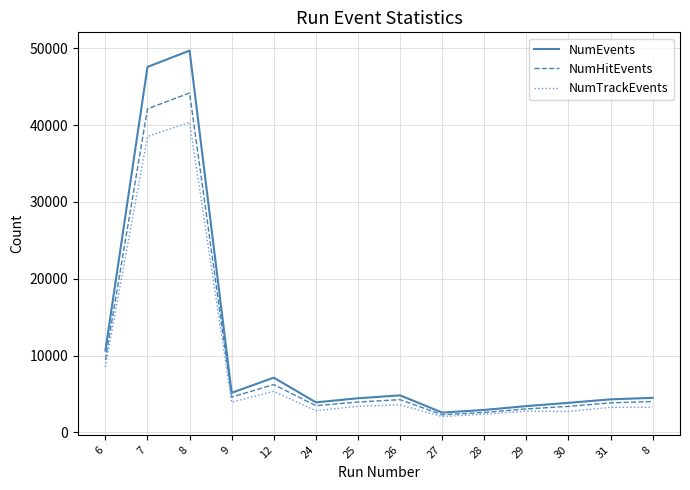

Count the number of categories in the chart.

14